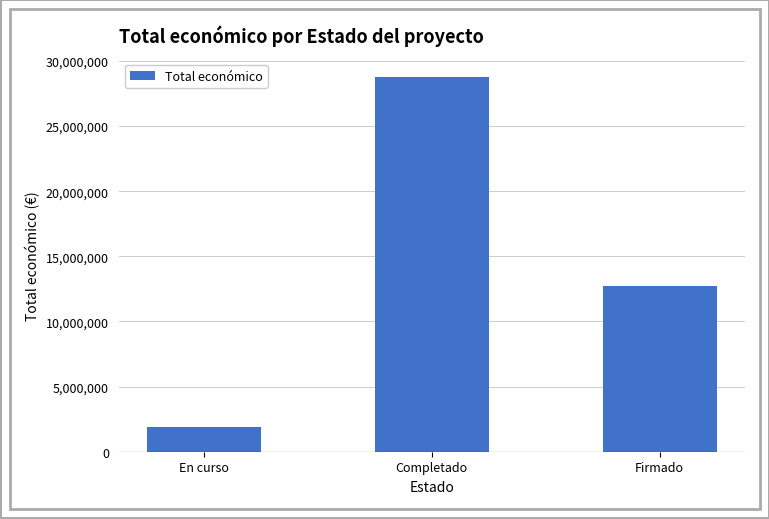

What is the value of the 3rd bar from the left?

12687056